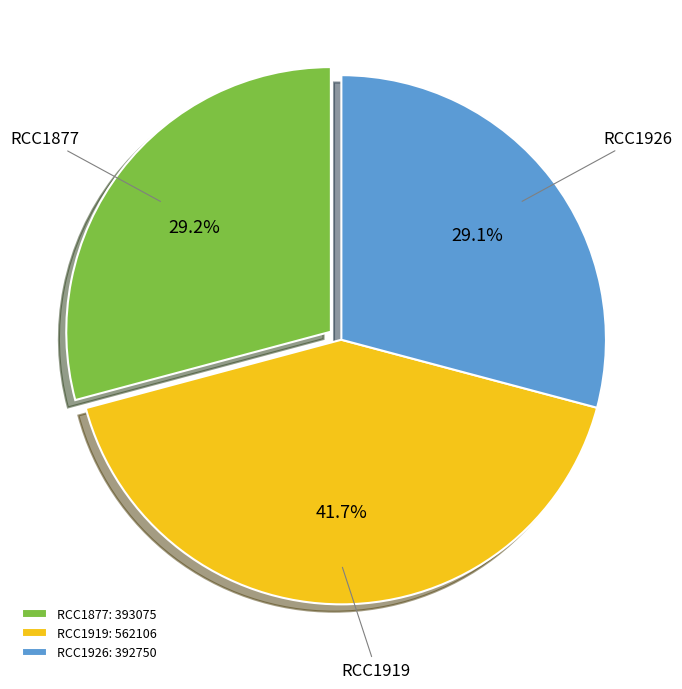

Is it true that RCC1926 is 29% of the pie?

True